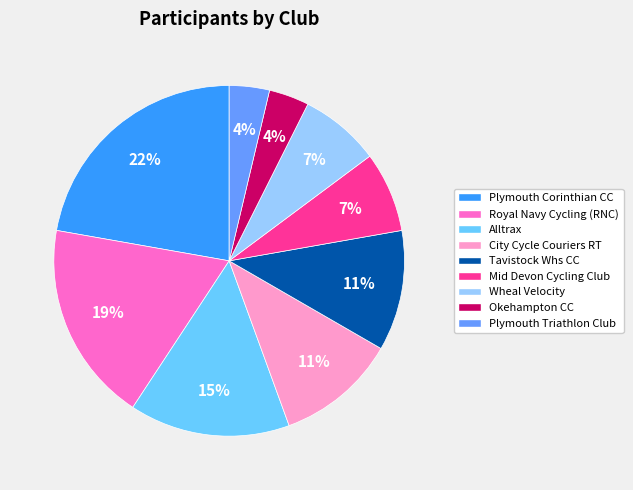

To the nearest percent, what is the average slice percentage?

11%